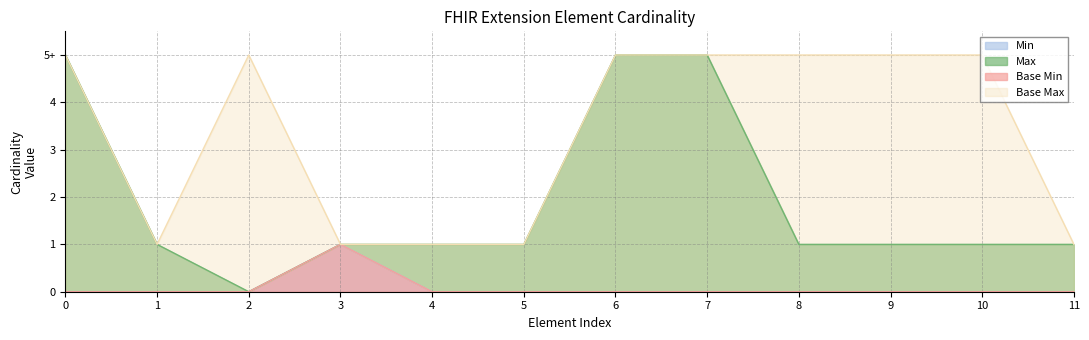

In Max_numeric, how many points are lower than both neighbors (excluding endpoints)?

1